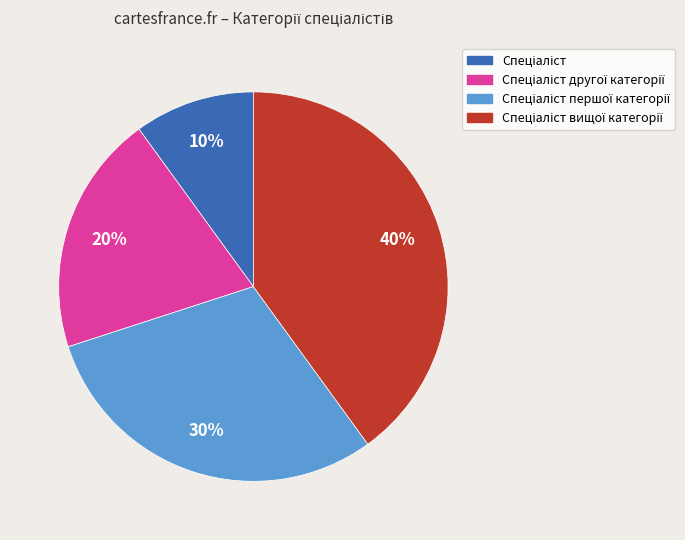

To the nearest percent, what is the difference between the largest and smallest slice percentages?

30%